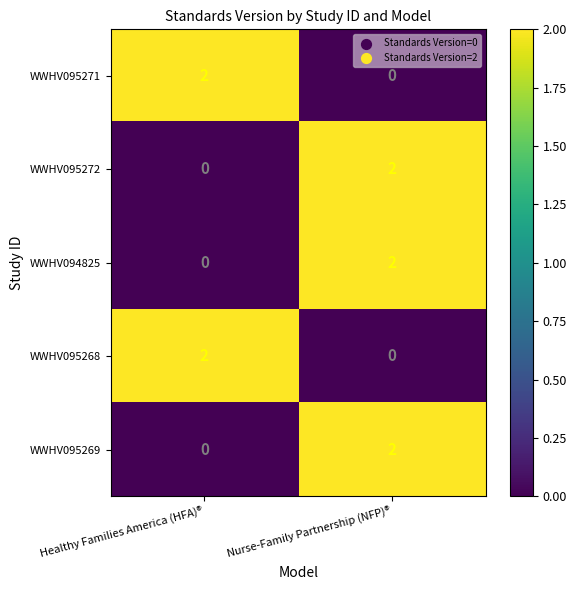

At which label does WWHV095272 reach its minimum?

Healthy Families America (HFA)®